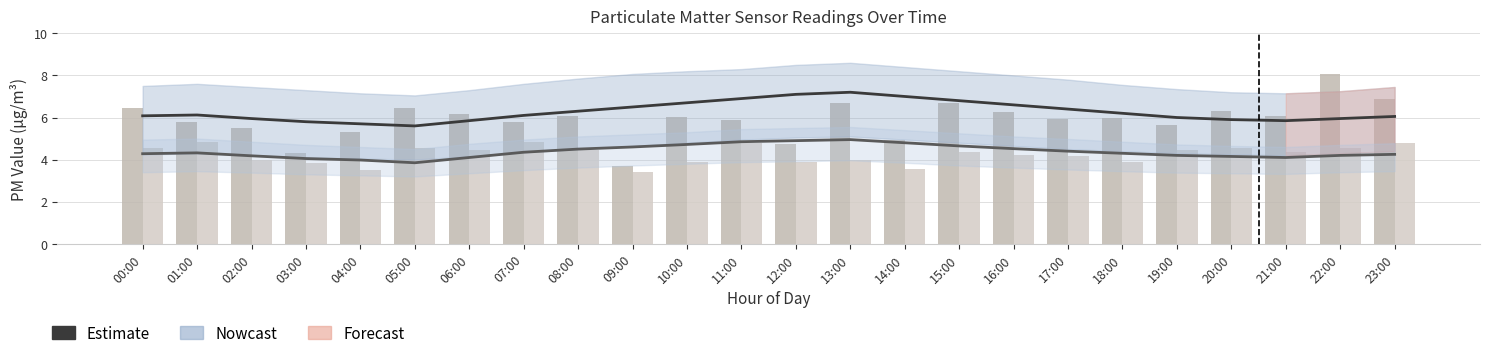

What is the maximum value for P2 (raw)?

4.8